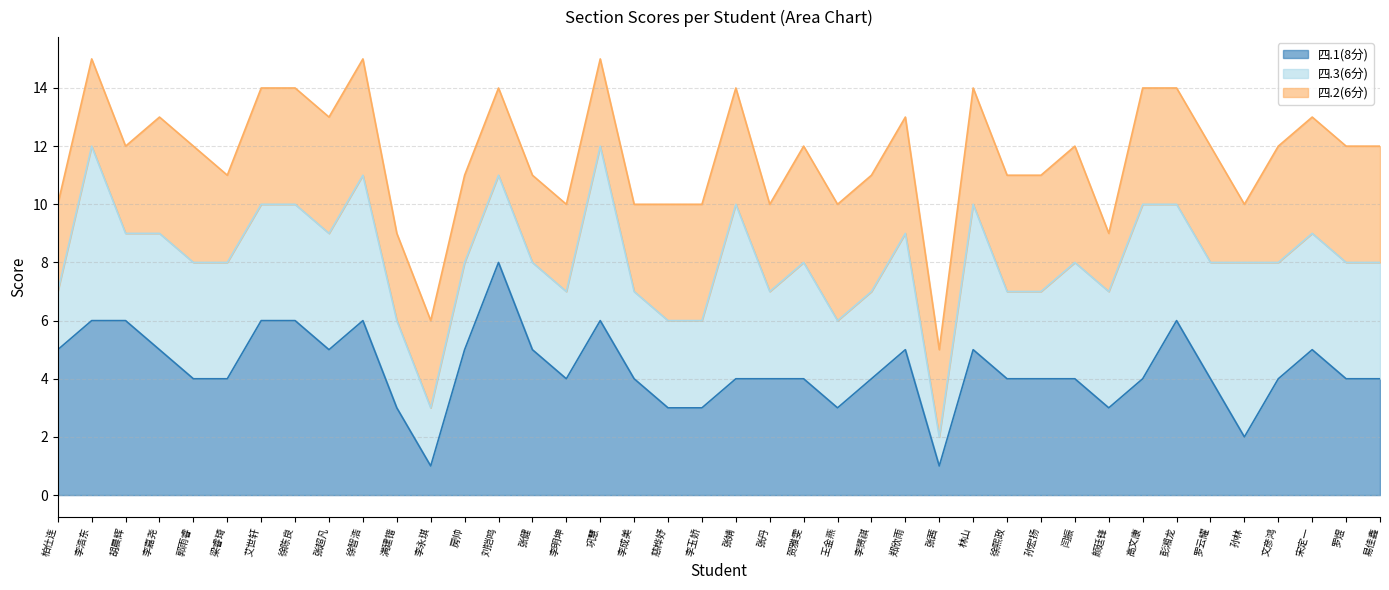

How many lines are shown in the chart?

3